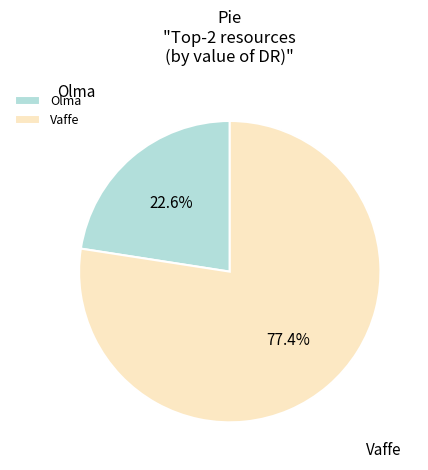

What percentage is NOT represented by Olma?

77.4%